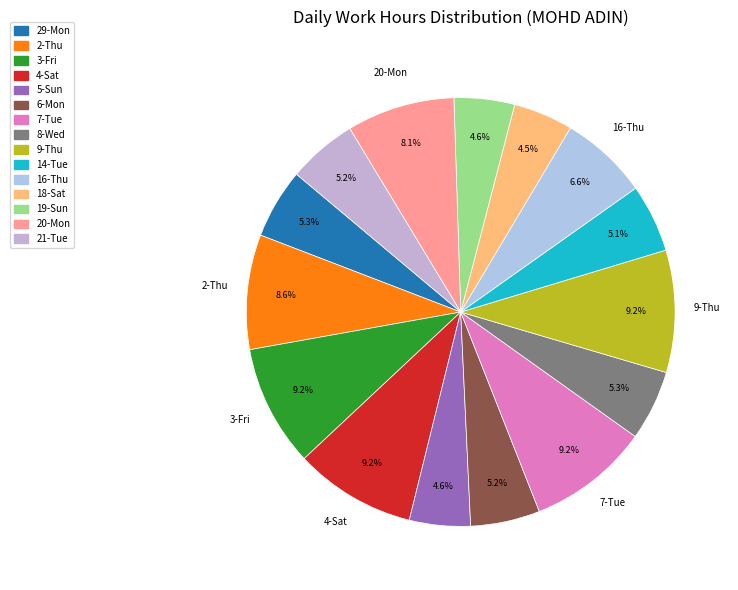

What is the total percentage of 18-Sat and 3-Fri?

13.7%